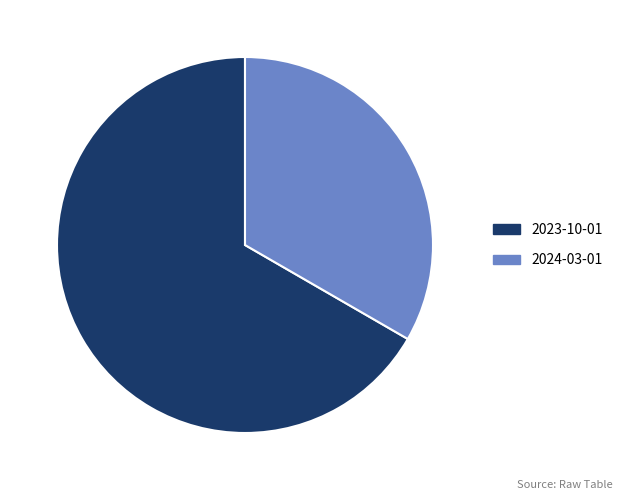

What is the majority slice?

2023-10-01